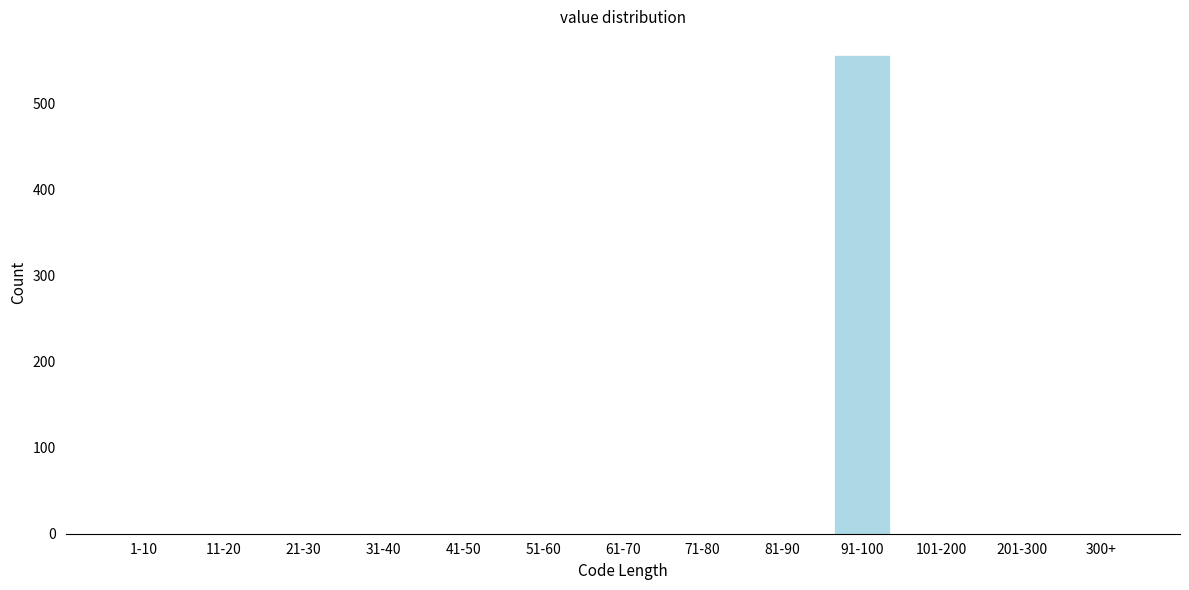

Reading left to right, what are all the values shown in this chart?

1-10=0	11-20=0	21-30=0	31-40=0	41-50=0	51-60=0	61-70=0	71-80=0	81-90=0	91-100=556	101-200=0	201-300=0	300+=0